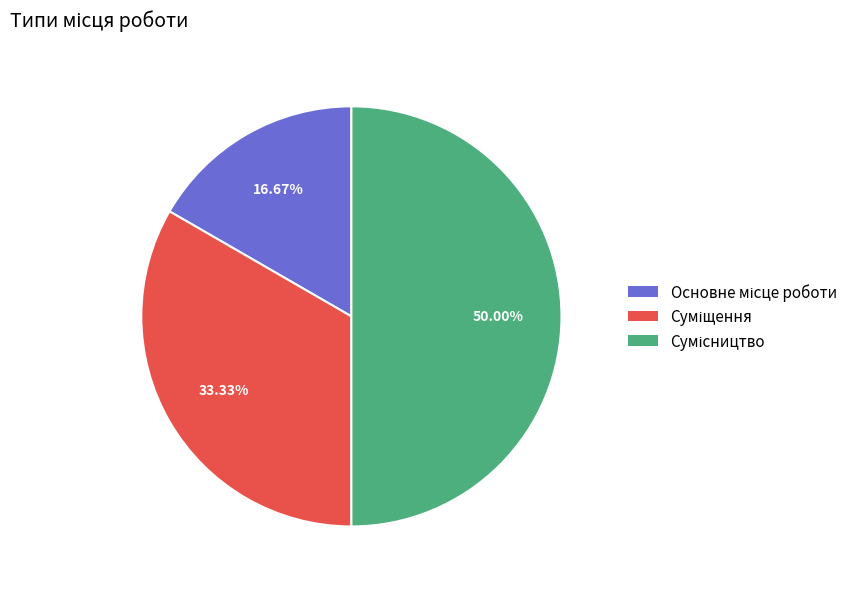

To the nearest percent, what is the average slice percentage?

33%